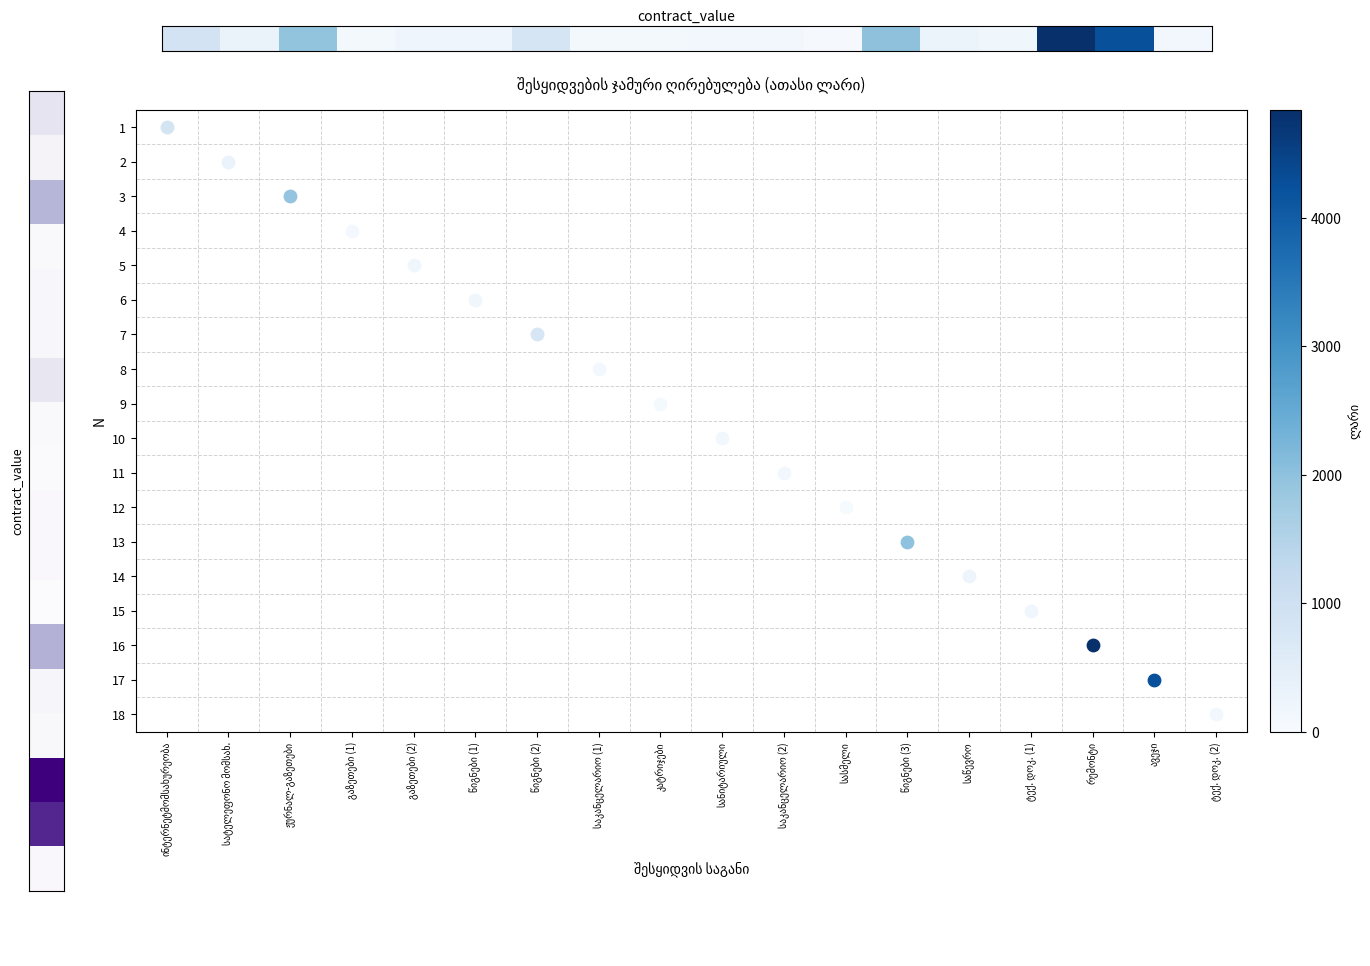

How many data points are above 200?

8